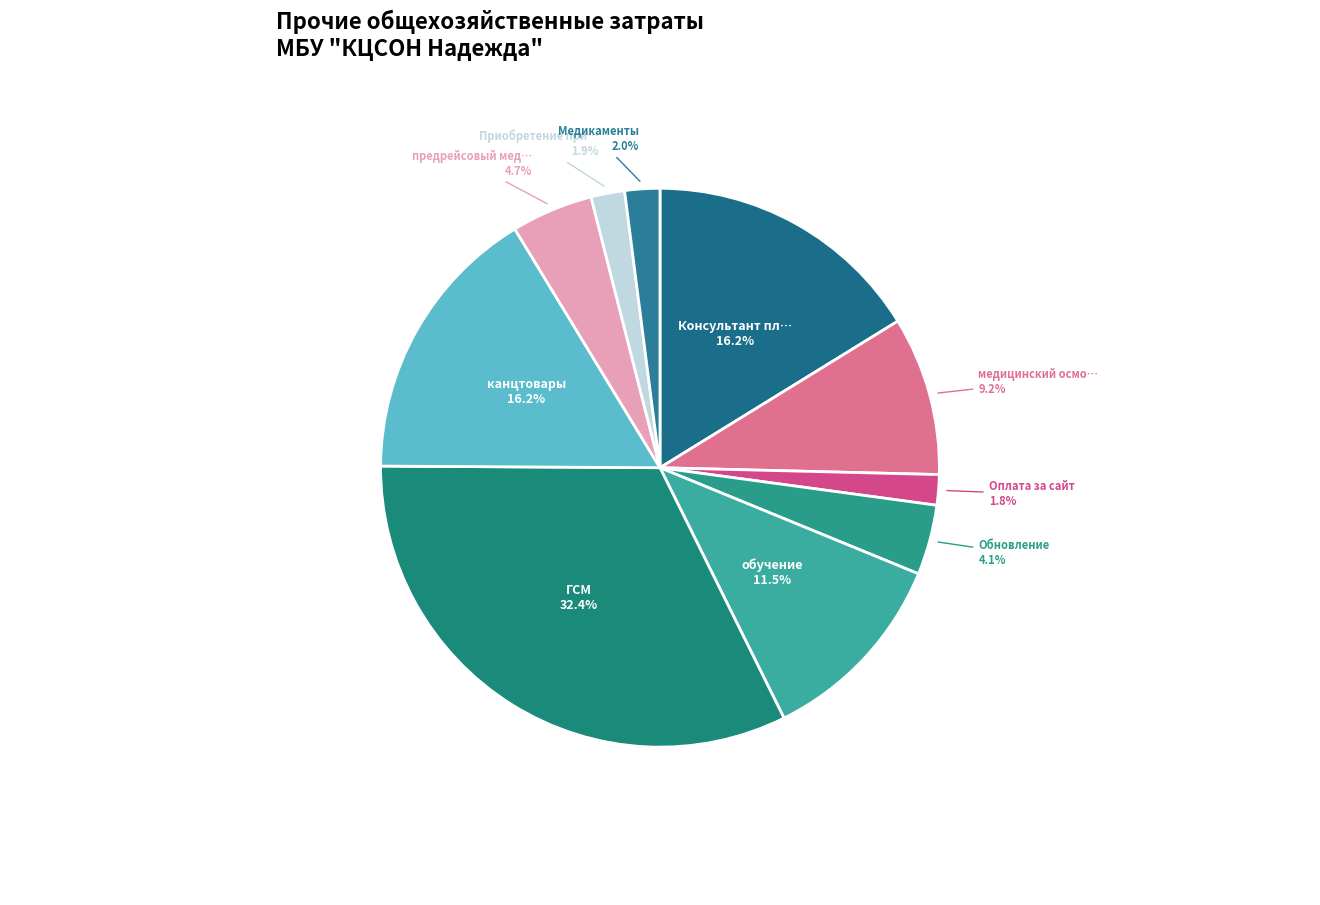

To the nearest percent, what is the difference between the largest and smallest slice percentages?

31%